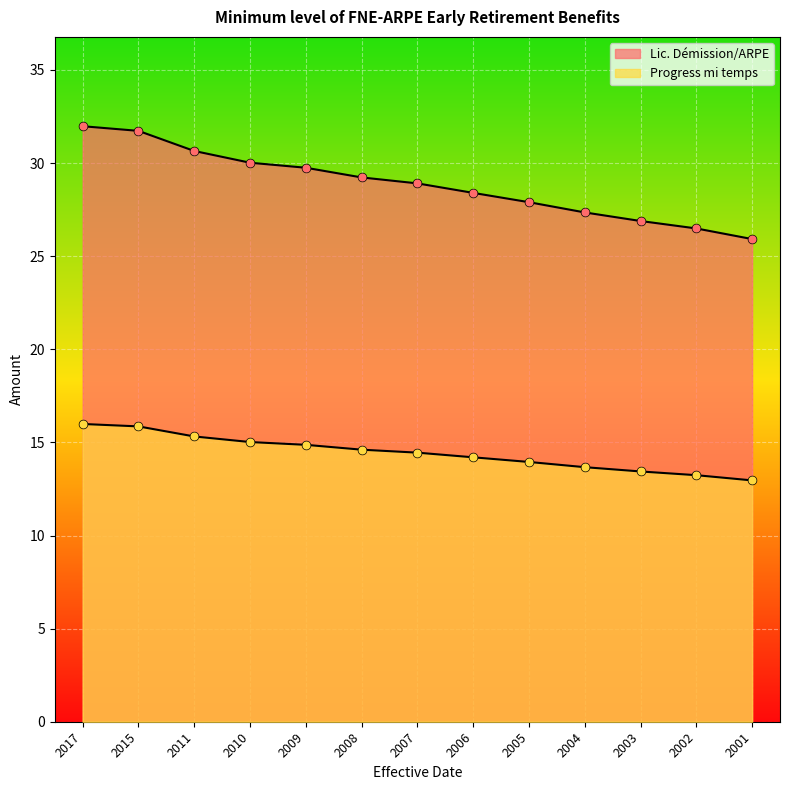

Is the value of Lic. Démission/ARPE at 2001 greater than the value of Progress mi temps at 2008?

Yes